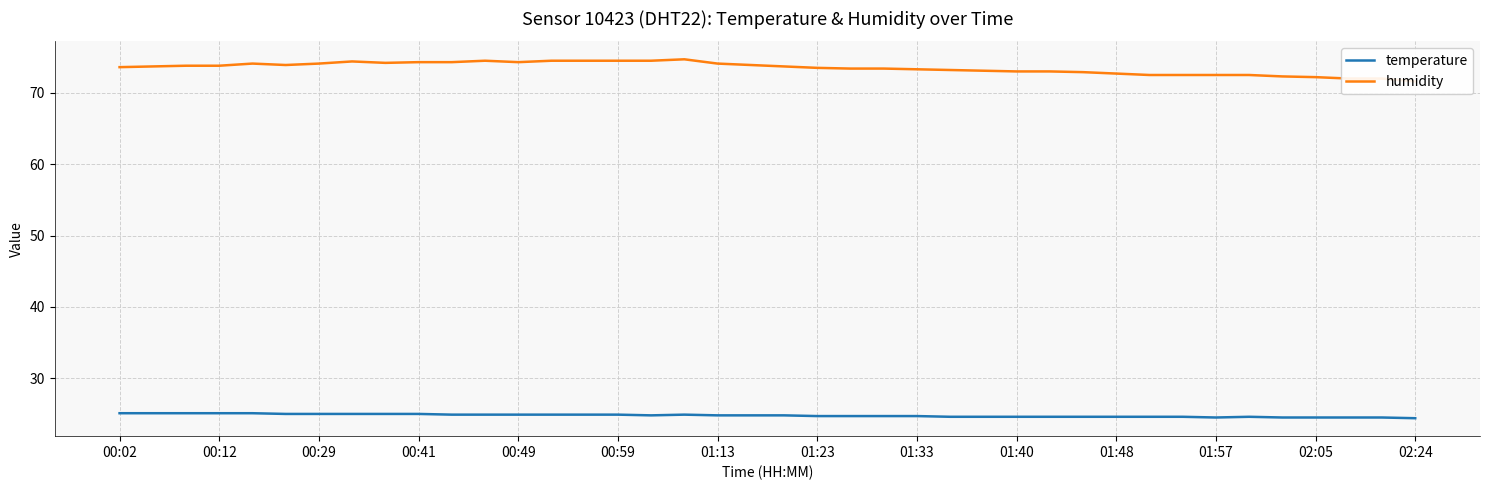

Reading left to right, transcribe all the data shown in this chart.

temperature: 25.1	25.1	25.1	25.1	25.1	25.0	25.0	25.0	25.0	25.0	24.9	24.9	24.9	24.9	24.9	24.9	24.8	24.9	24.8	24.8	24.8	24.7	24.7	24.7	24.7	24.6	24.6	24.6	24.6	24.6	24.6	24.6	24.6	24.5	24.6	24.5	24.5	24.5	24.5	24.4
humidity: 73.6	73.7	73.8	73.8	74.1	73.9	74.1	74.4	74.2	74.3	74.3	74.5	74.3	74.5	74.5	74.5	74.5	74.7	74.1	73.9	73.7	73.5	73.4	73.4	73.3	73.2	73.1	73.0	73.0	72.9	72.7	72.5	72.5	72.5	72.5	72.3	72.2	72.0	72.0	71.6